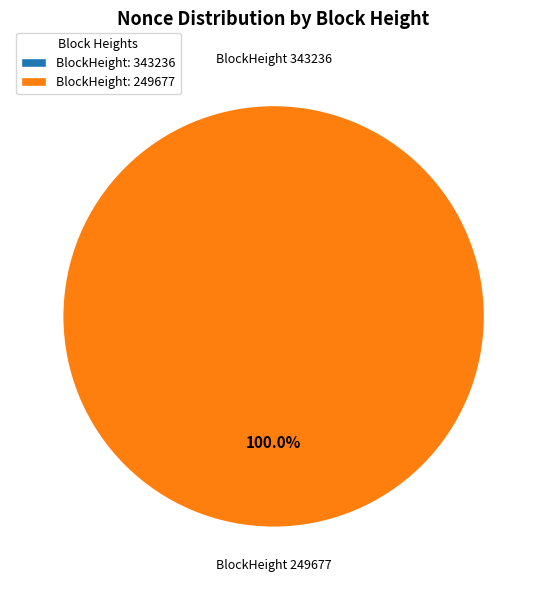

True or false: 249677 accounts for 99% of the total.

False